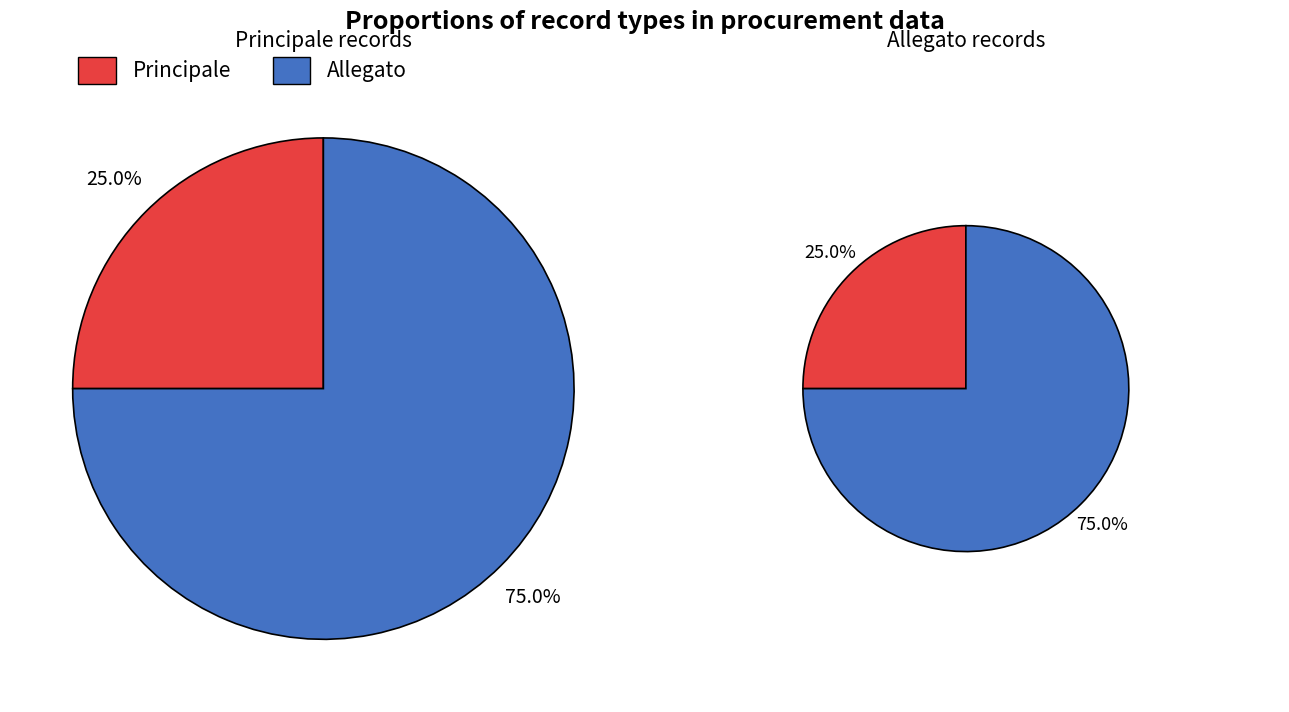

Which category accounts for the majority?

Allegato